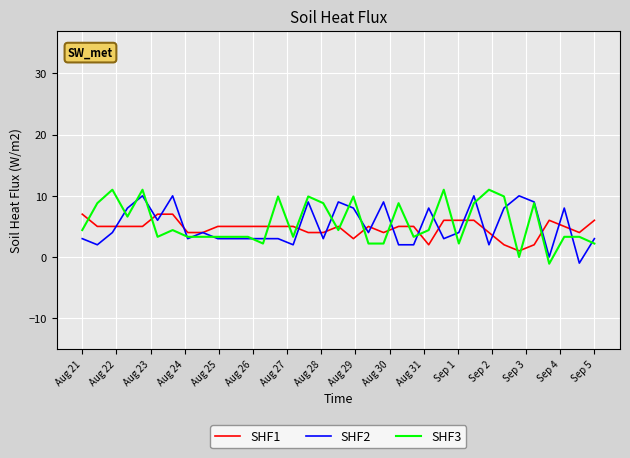

What is the minimum value shown in the chart?

-1.1